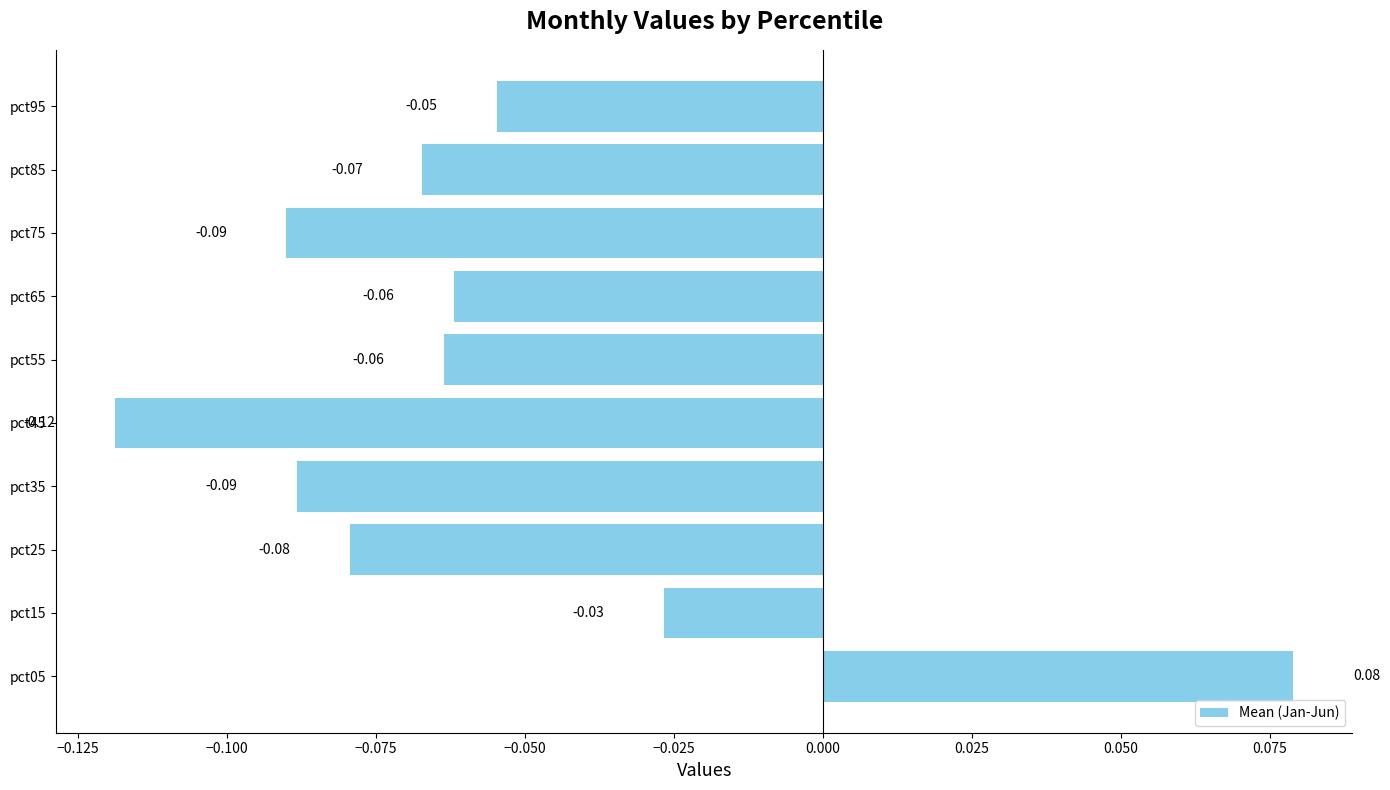

Which has a higher value, pct95 or pct55?

pct95